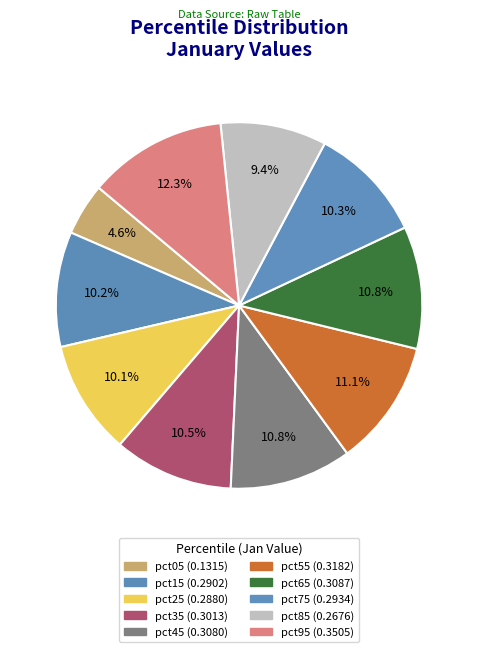

The pct65 slice represents 11% of the pie. True or false?

True